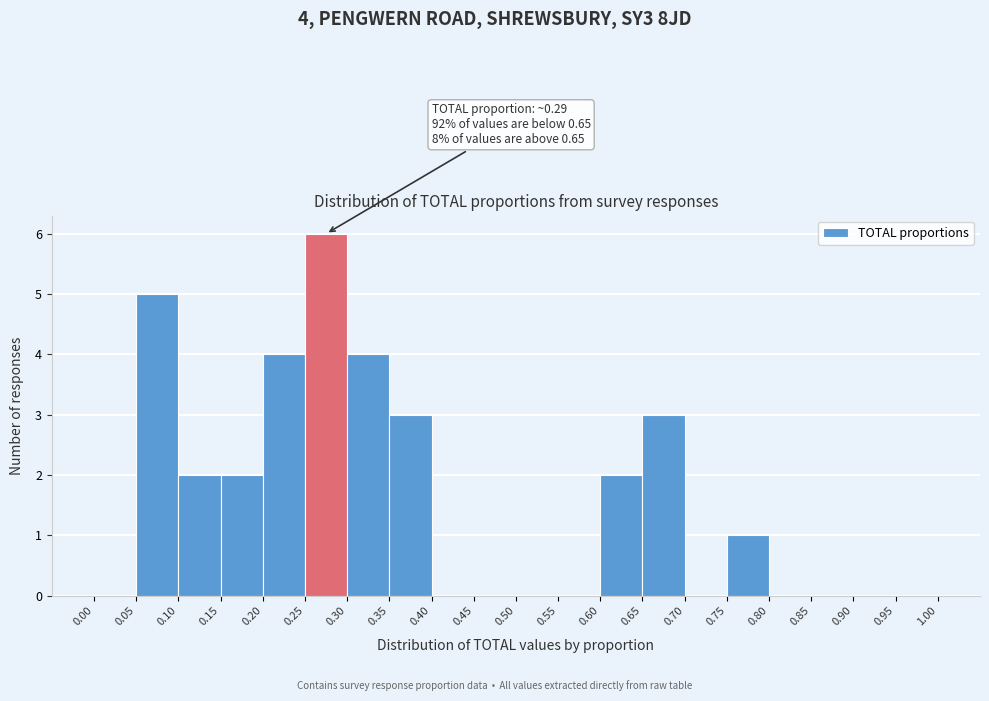

Over which range of the x-axis is the bar tallest?

0.25 to 0.30